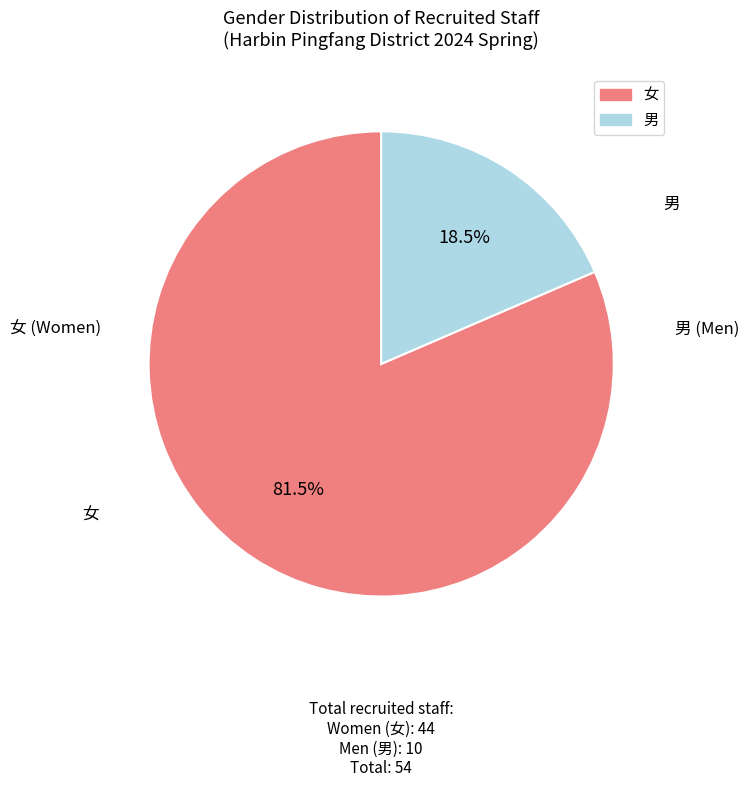

What is the largest slice in the pie chart?

女